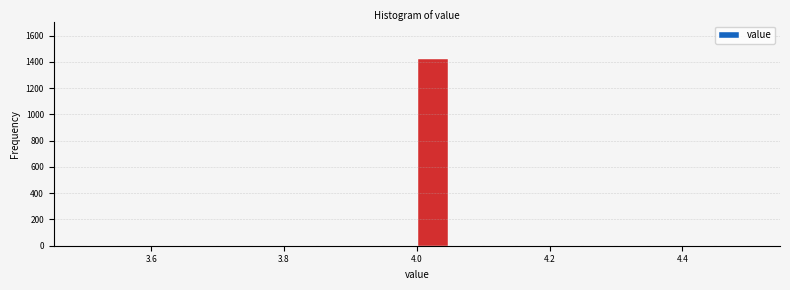

Read against the x-axis, roughly where is the centre of the tallest bar?

4.02